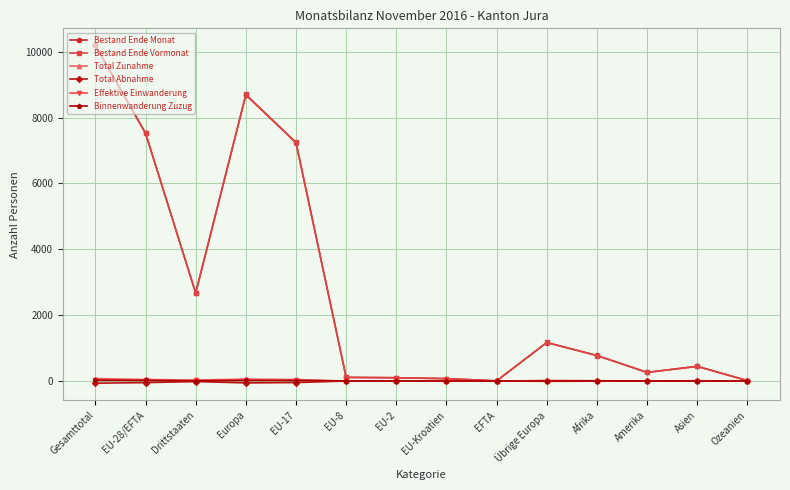

True or false: Total Zunahme has more than 0 interior local peaks.

True